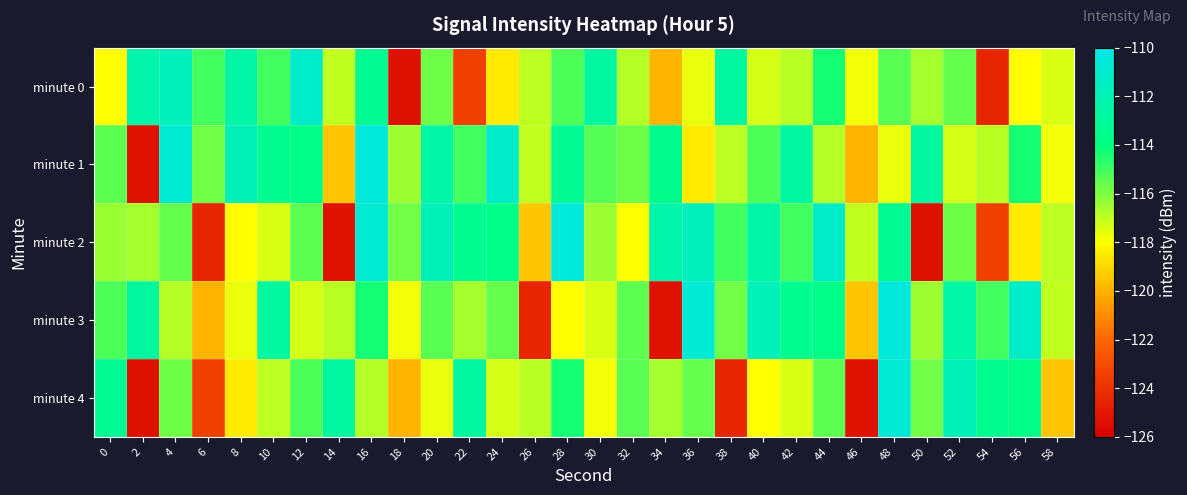

Reading left to right, list all the values displayed in this chart.

minute 0: 0=-117.9	2=-112.4	4=-111.6	6=-115.1	8=-112.6	10=-115.1	12=-111.2	14=-117.0	16=-113.2	18=-125.4	20=-115.7	22=-123.4	24=-118.5	26=-117.0	28=-115.2	30=-112.8	32=-116.8	34=-119.9	36=-117.7	38=-112.8	40=-117.3	42=-116.9	44=-114.4	46=-117.8	48=-115.4	50=-116.6	52=-115.6	54=-124.5	56=-118.1	58=-117.4
minute 1: 0=-115.4	2=-125.3	4=-110.7	6=-115.8	8=-111.8	10=-113.4	12=-113.7	14=-119.5	16=-110.5	18=-116.5	20=-112.6	22=-115.1	24=-111.2	26=-117.0	28=-113.2	30=-115.4	32=-115.7	34=-113.4	36=-118.5	38=-117.0	40=-115.2	42=-112.8	44=-116.8	46=-119.9	48=-117.7	50=-112.8	52=-117.3	54=-116.9	56=-114.4	58=-117.8
minute 2: 0=-116.4	2=-116.6	4=-115.6	6=-124.5	8=-118.1	10=-117.4	12=-115.4	14=-125.3	16=-110.7	18=-115.8	20=-111.8	22=-113.4	24=-113.7	26=-119.5	28=-110.5	30=-116.5	32=-117.9	34=-112.4	36=-111.6	38=-115.1	40=-112.6	42=-115.1	44=-111.2	46=-117.0	48=-113.2	50=-125.4	52=-115.7	54=-123.4	56=-118.5	58=-117.0
minute 3: 0=-115.2	2=-112.8	4=-116.8	6=-119.9	8=-117.7	10=-112.8	12=-117.3	14=-116.9	16=-114.4	18=-117.8	20=-115.4	22=-116.6	24=-115.6	26=-124.5	28=-118.1	30=-117.4	32=-115.4	34=-125.3	36=-110.7	38=-115.8	40=-111.8	42=-113.4	44=-113.7	46=-119.5	48=-110.5	50=-116.5	52=-112.6	54=-115.1	56=-111.2	58=-117.0
minute 4: 0=-113.2	2=-125.4	4=-115.7	6=-123.4	8=-118.5	10=-117.0	12=-115.2	14=-112.8	16=-116.8	18=-119.9	20=-117.7	22=-112.8	24=-117.3	26=-116.9	28=-114.4	30=-117.8	32=-115.4	34=-116.6	36=-115.6	38=-124.5	40=-118.1	42=-117.4	44=-115.4	46=-125.3	48=-110.7	50=-115.8	52=-111.8	54=-113.4	56=-113.7	58=-119.5